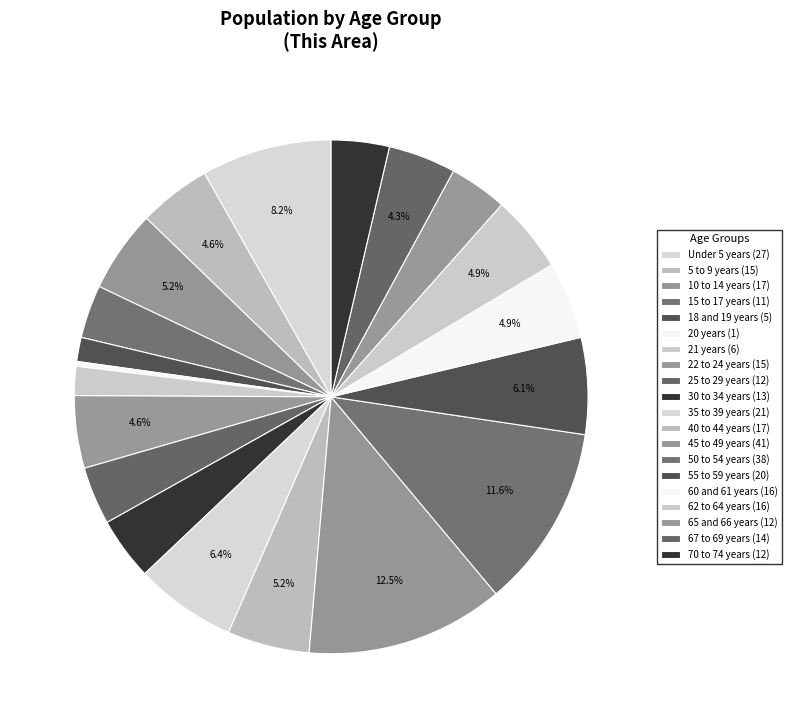

What percentage is the 60 and 61 years slice, to the nearest percent?

5%